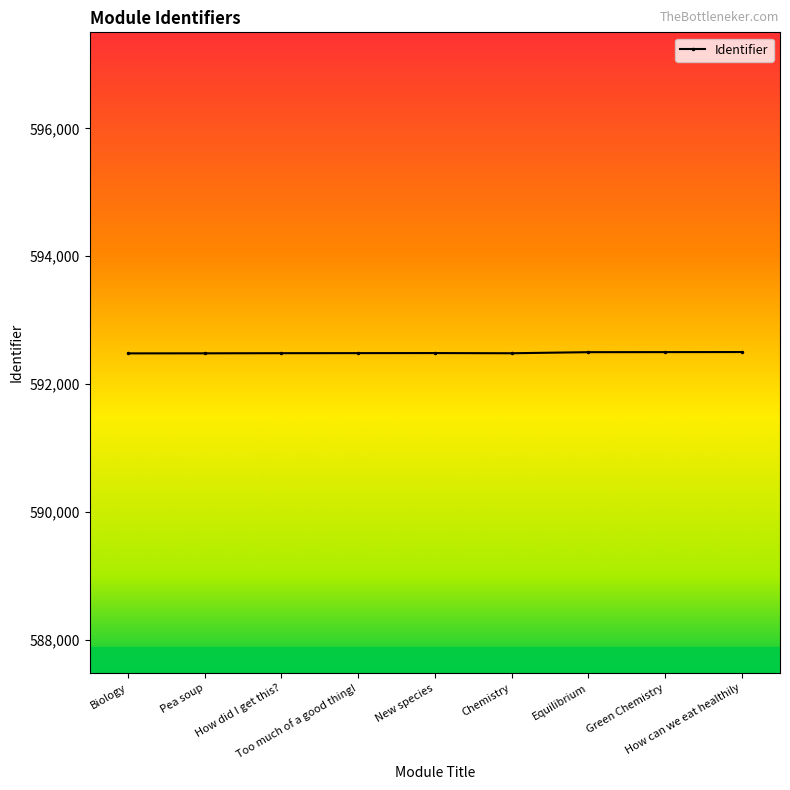

True or false: the data has more than 0 interior local peaks.

True